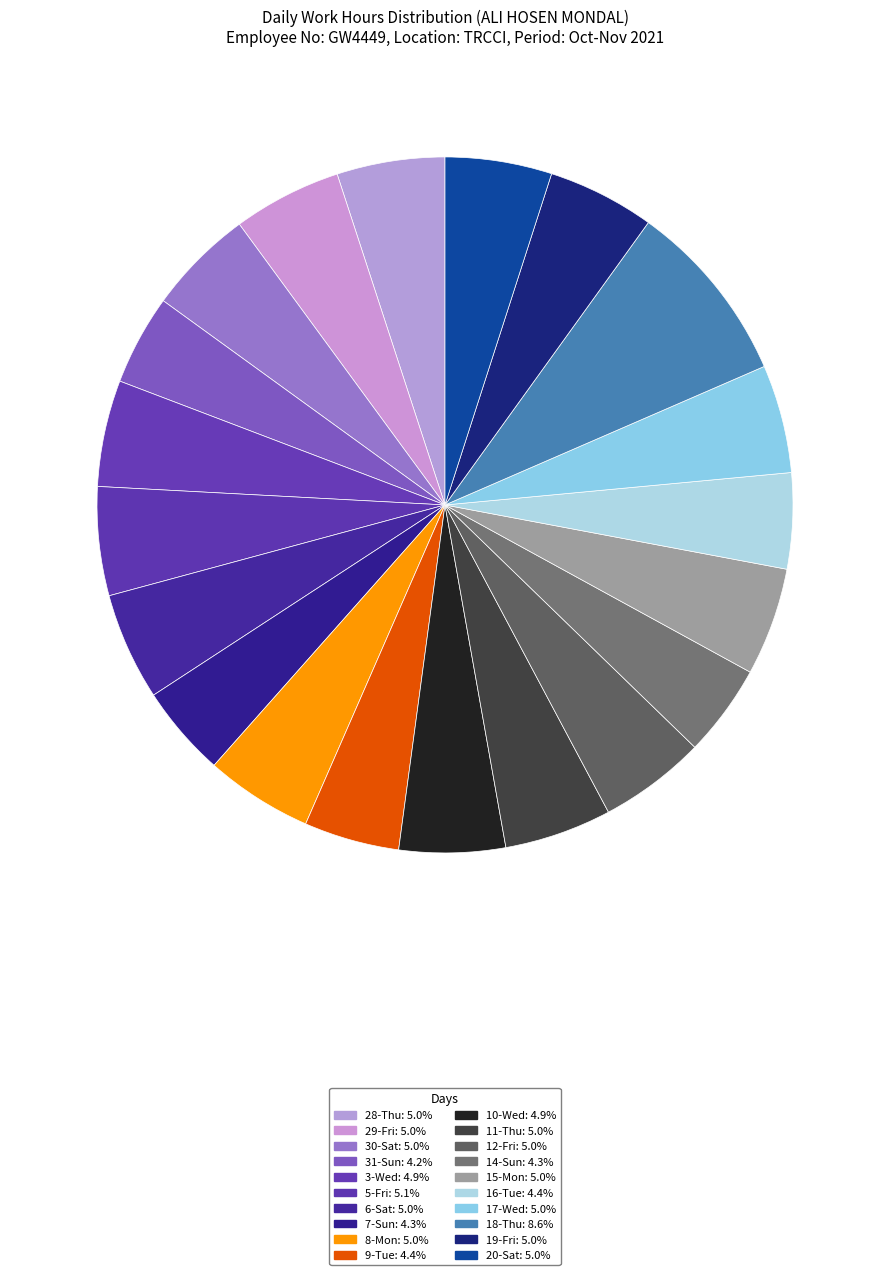

Do 9-Tue and 11-Thu together represent more than half of the pie?

No